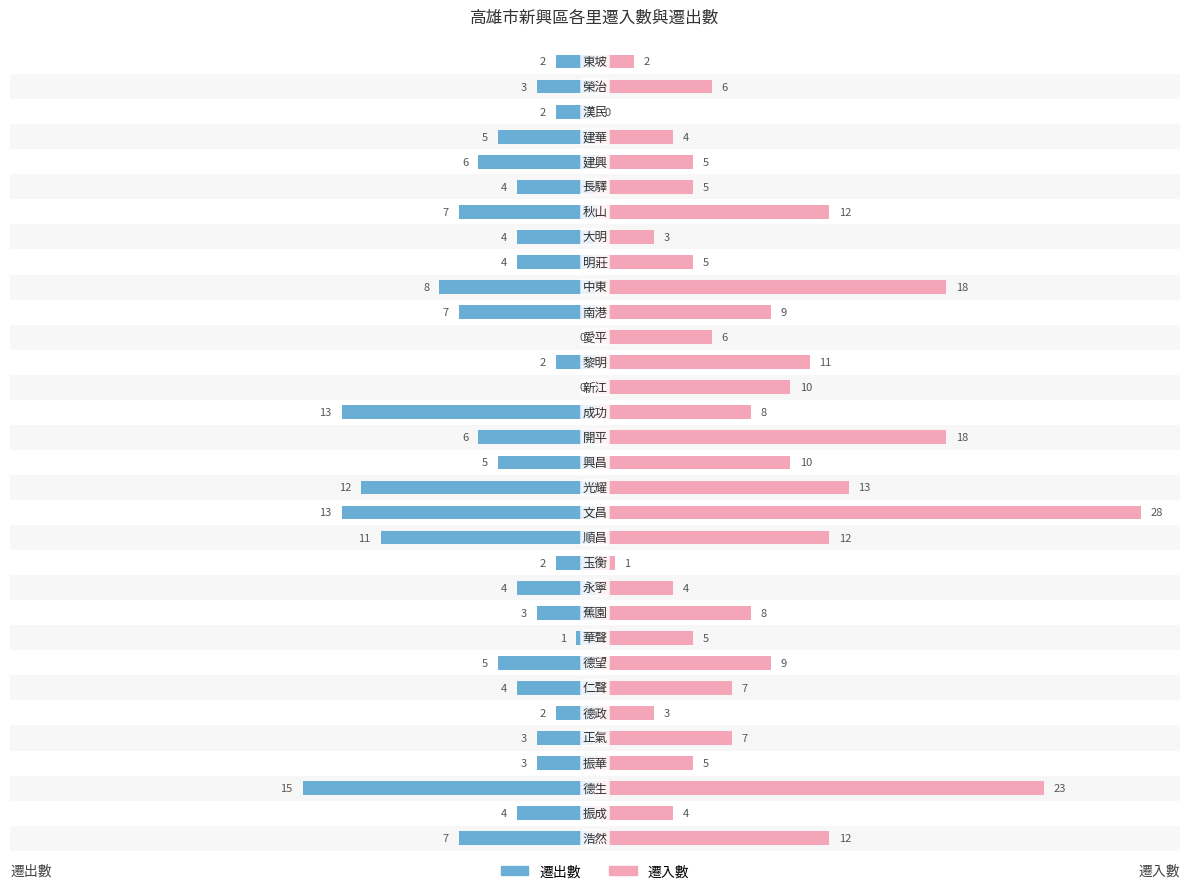

The value of 遷入數 at 20 is 1. True or false?

False